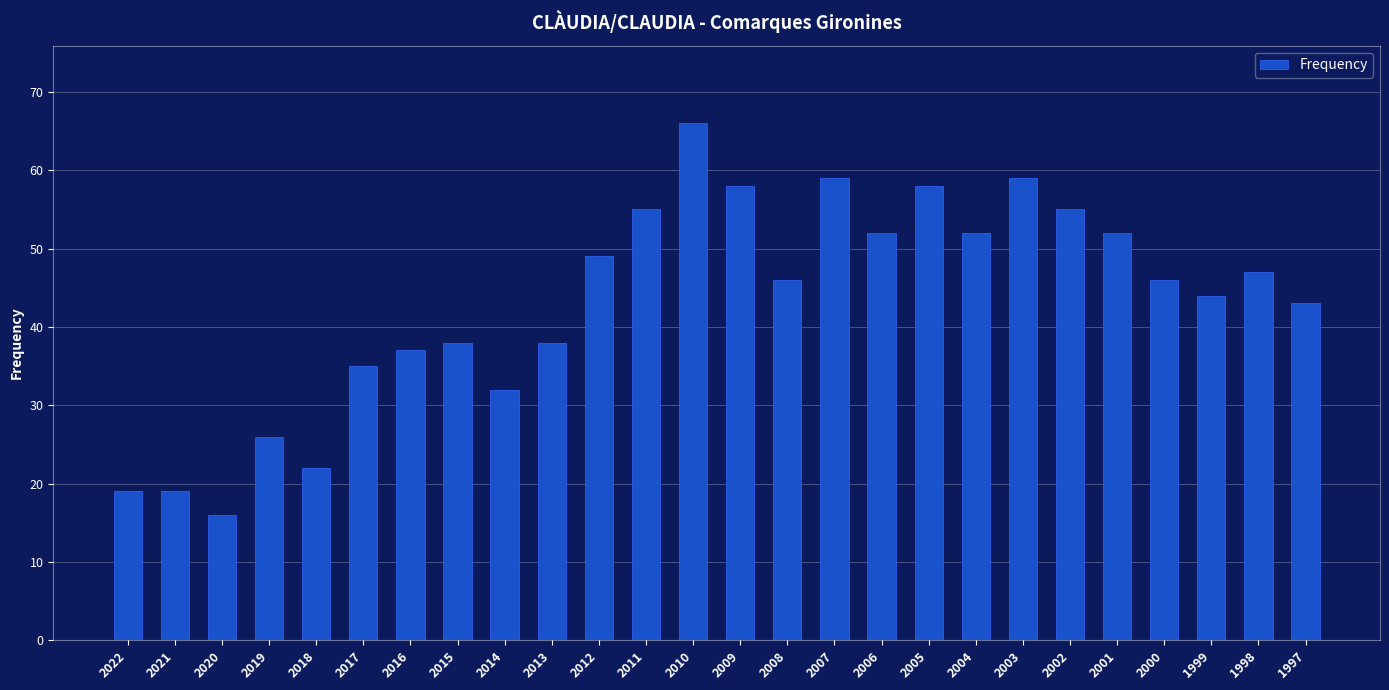

What is the greatest value displayed?

66